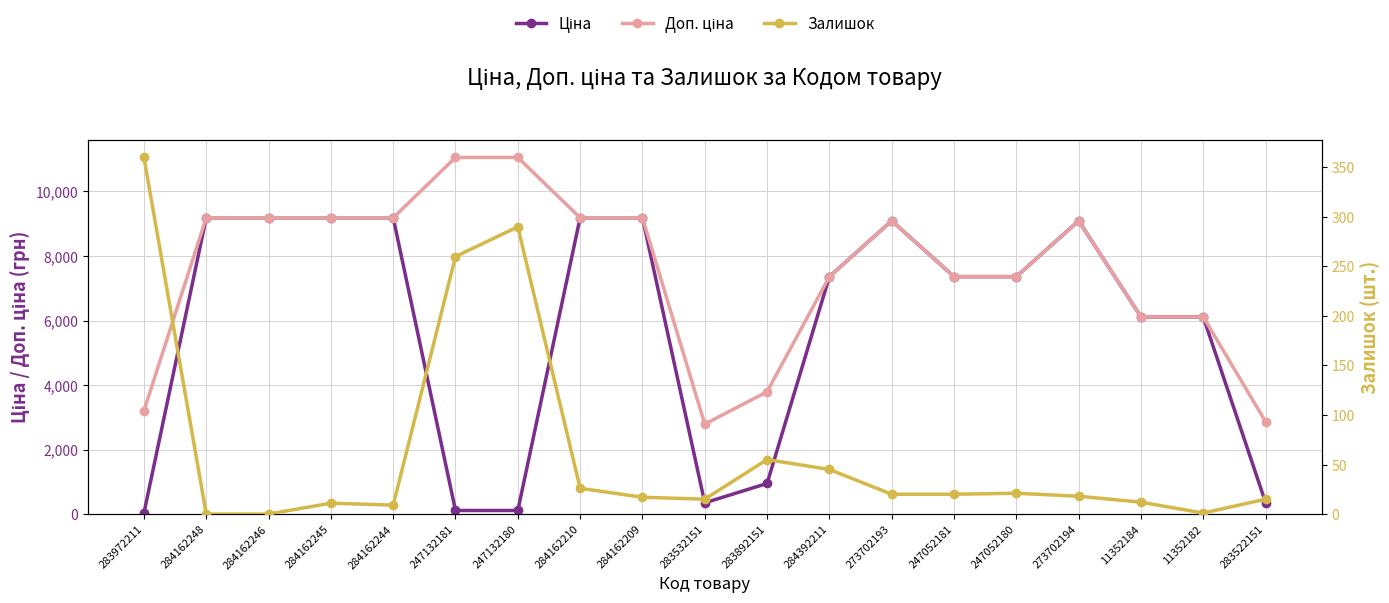

Rank the categories by Доп. ціна value from highest to lowest.

247132181, 247132180, 284162248, 284162246, 284162245, 284162244, 284162210, 284162209, 273702193, 273702194, 284392211, 247052181, 247052180, 11352184, 11352182, 283892151, 283972211, 283522151, 283532151